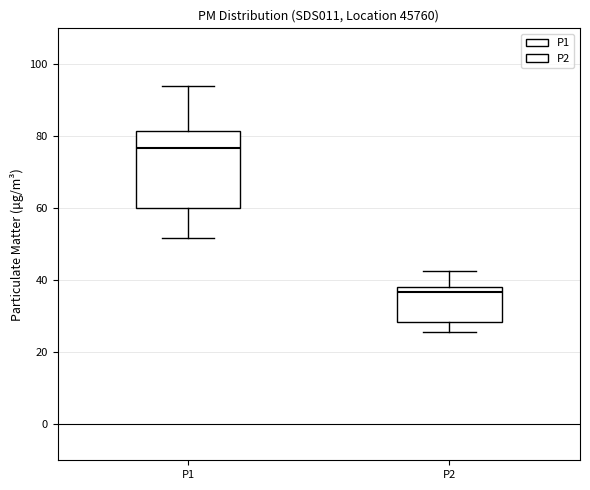

Where is the upper edge of the box for P1 on the y-axis? The values are not printed on the chart, so give them approximately, as read against the axis.

82